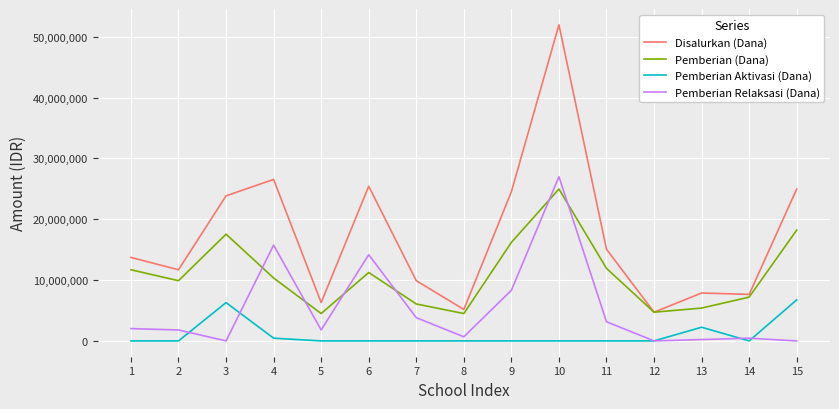

True or false: Pemberian Relaksasi (Dana) has more than 1 interior local peaks.

True